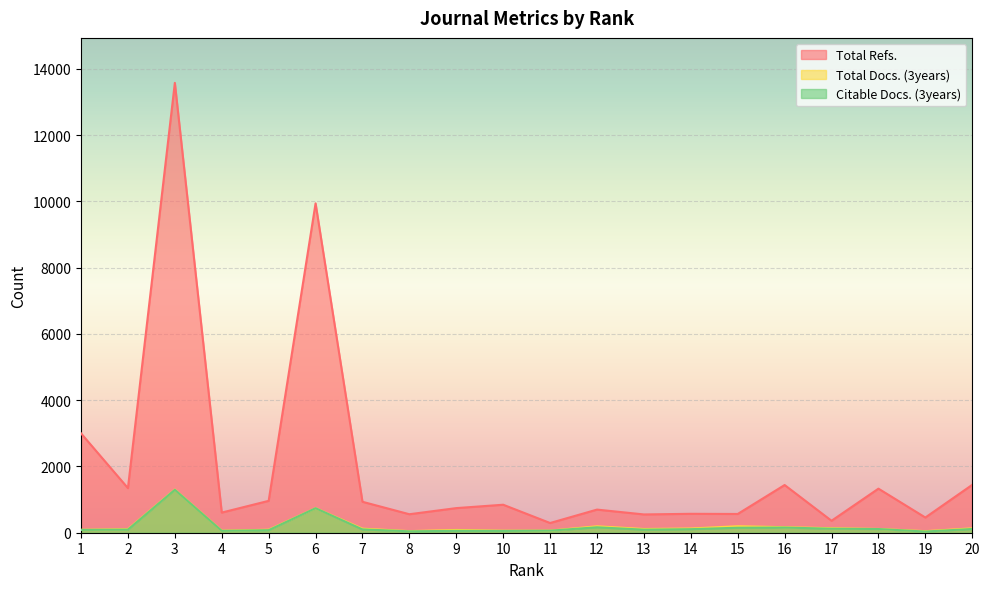

What is the total value across all series at 3?

16177